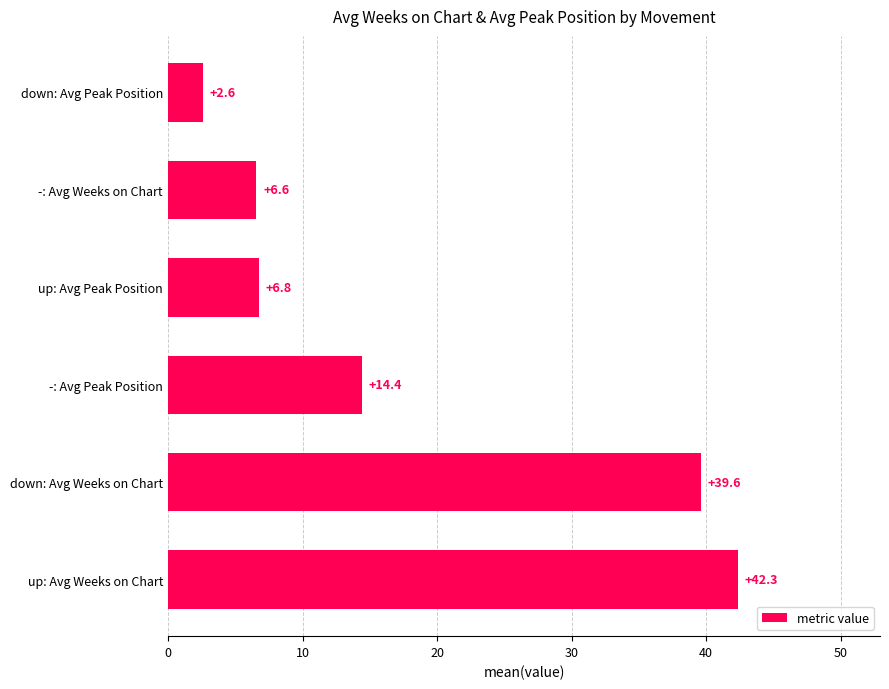

Count the number of categories in the chart.

6